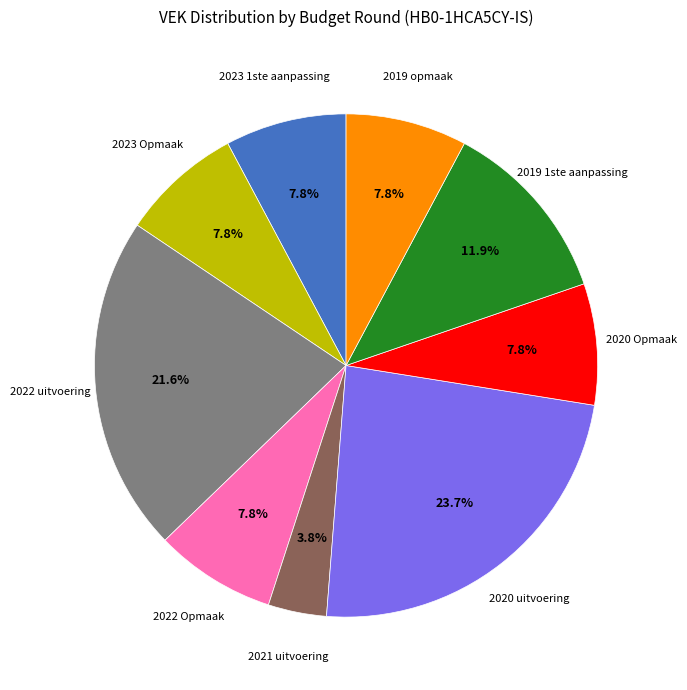

To the nearest percent, what percentage of the pie is 2020 Opmaak?

8%